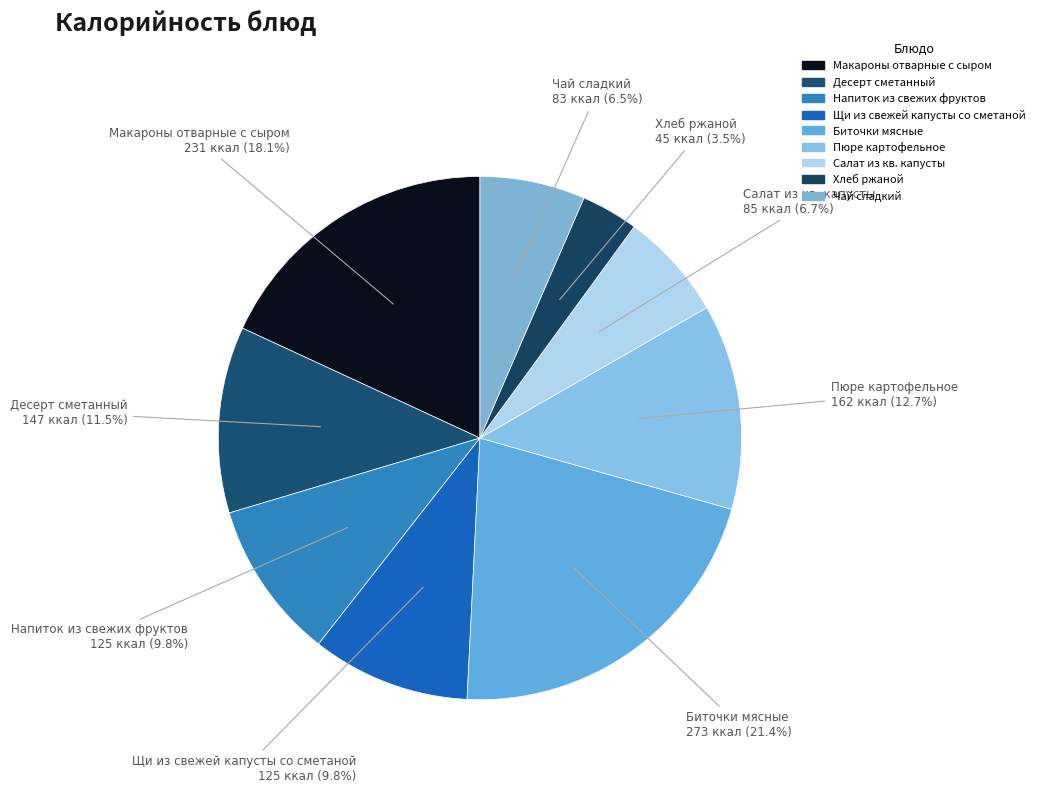

Do Хлеб ржаной and Салат из кв. капусты together represent more than half of the pie?

No